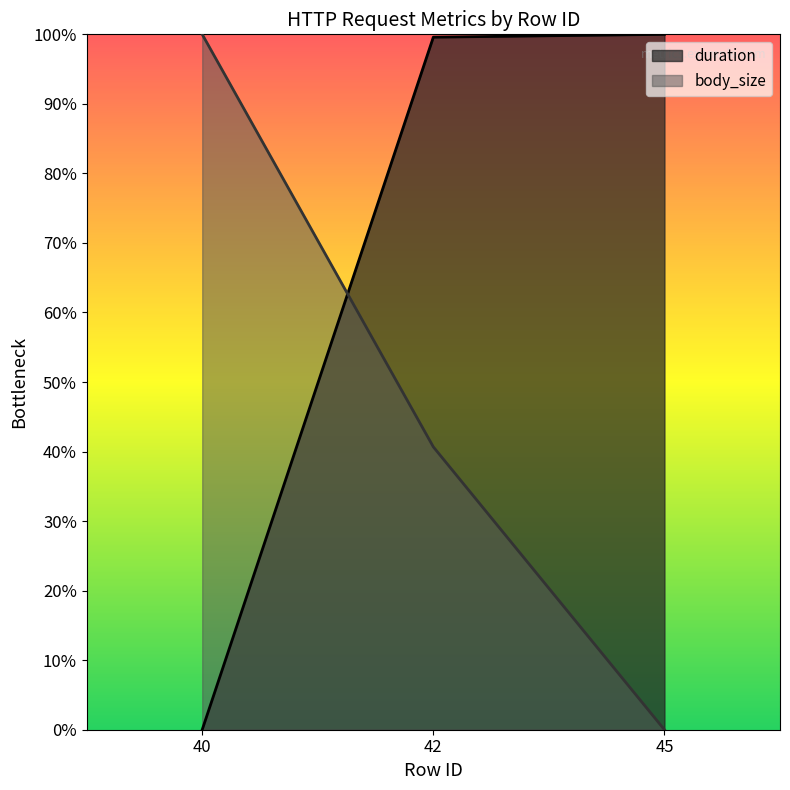

The value of body_size at 45 is 67.6. True or false?

False